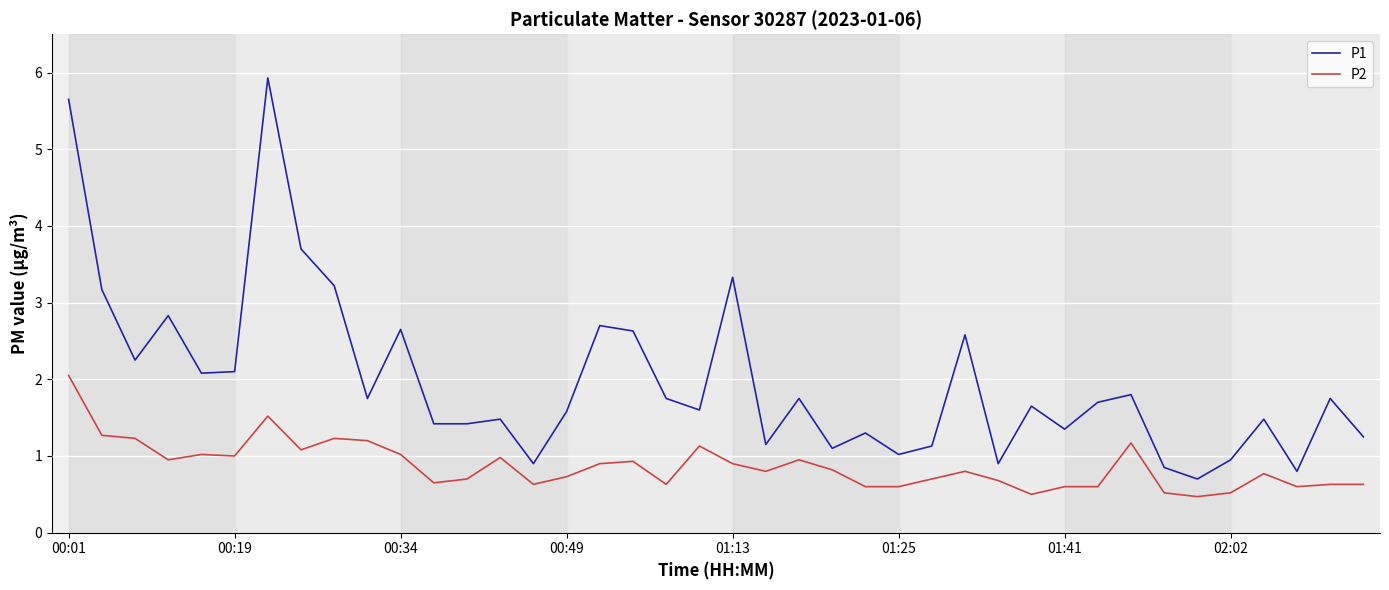

What is the greatest value displayed?

5.9